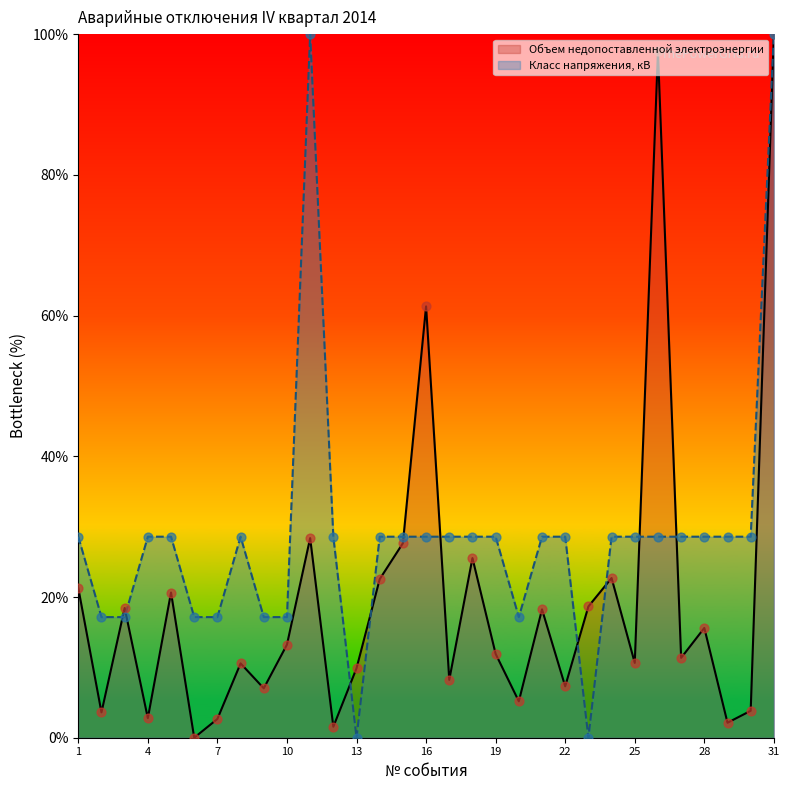

Which series has the largest total across all categories?

Класс напряжения, кВ